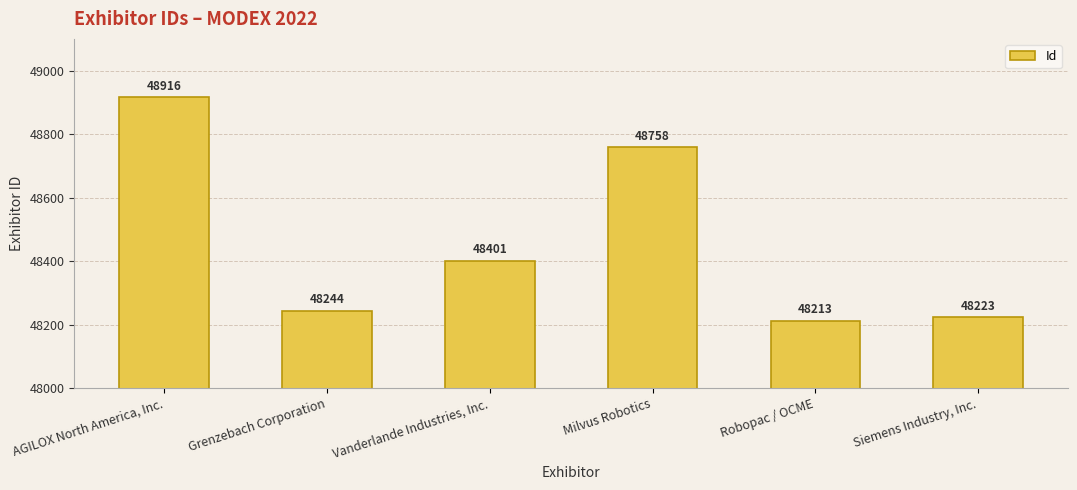

Rank the categories by value from lowest to highest.

Robopac / OCME, Siemens Industry, Inc., Grenzebach Corporation, Vanderlande Industries, Inc., Milvus Robotics, AGILOX North America, Inc.